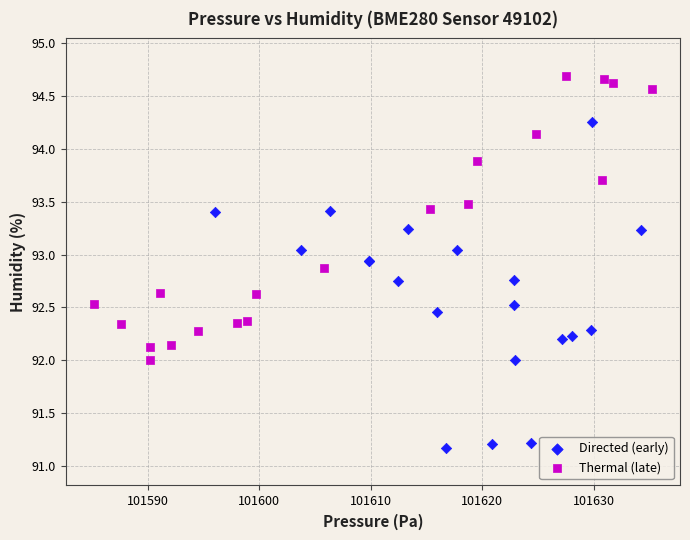

Which series reaches the maximum Y coordinate?

Thermal (late)